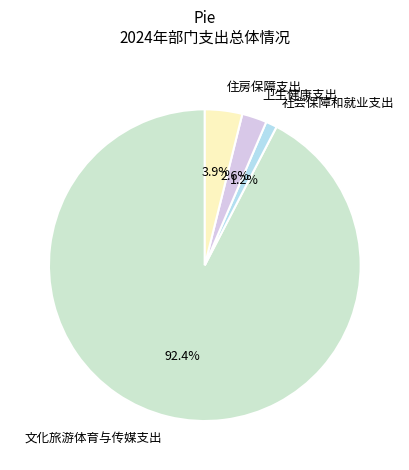

How many segments does this pie chart have?

4